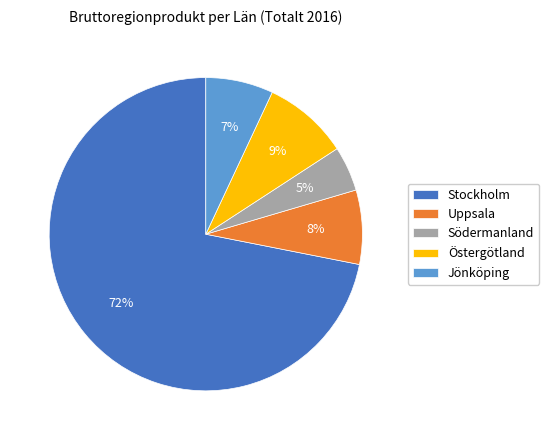

Which category accounts for the majority?

Stockholm